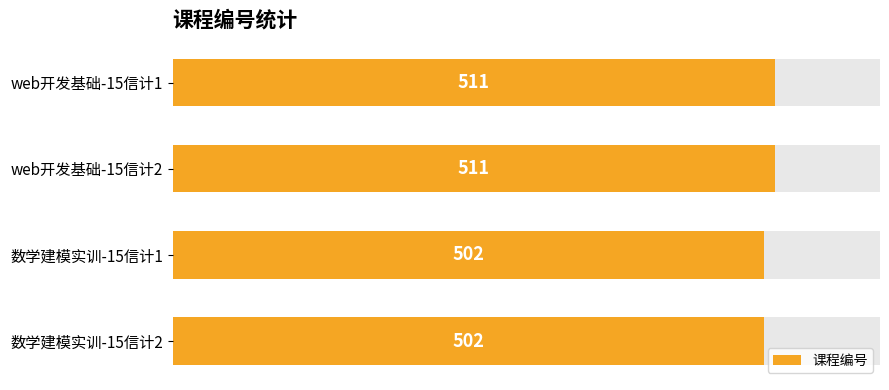

How many bars are there in total?

4